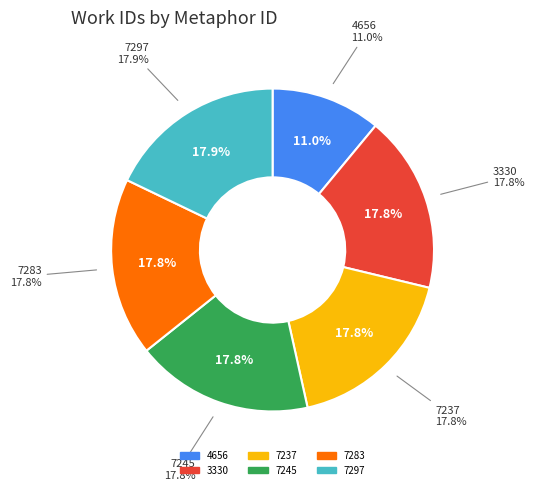

To the nearest percent, what is the combined percentage of 7245 and 4656?

29%